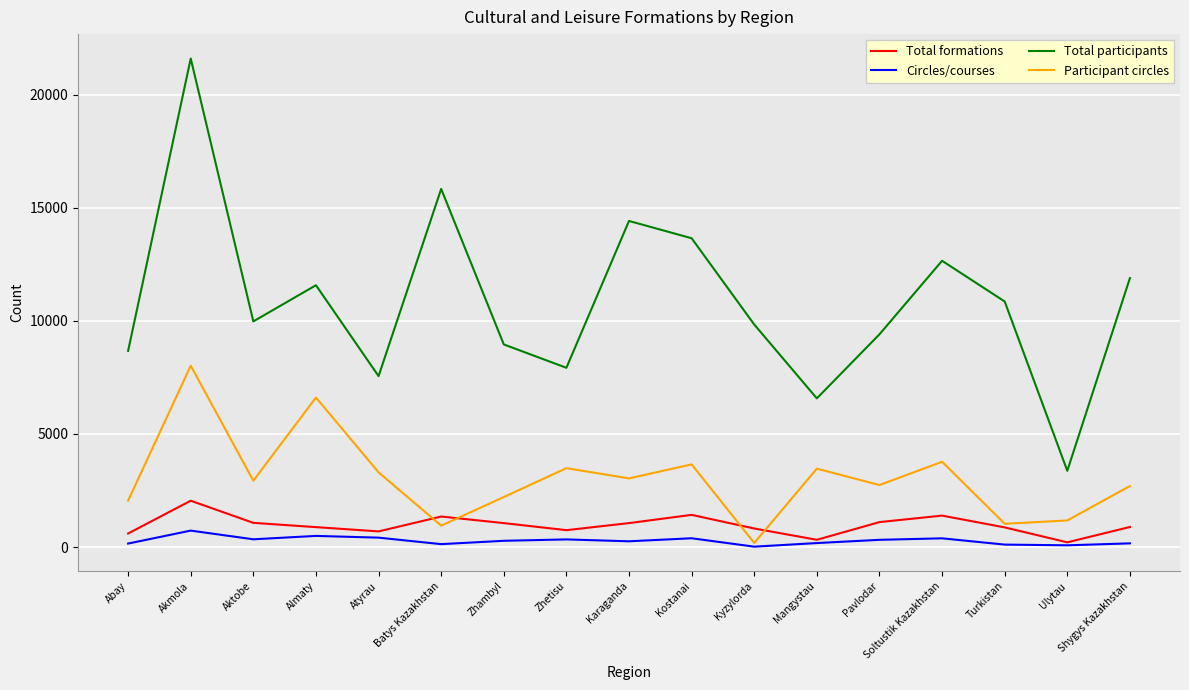

What is the difference between the highest and lowest values at Akmola?

20866